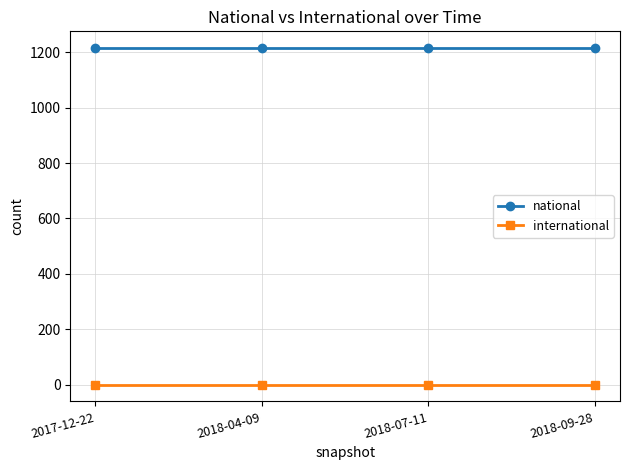

What is the greatest value displayed?

1215